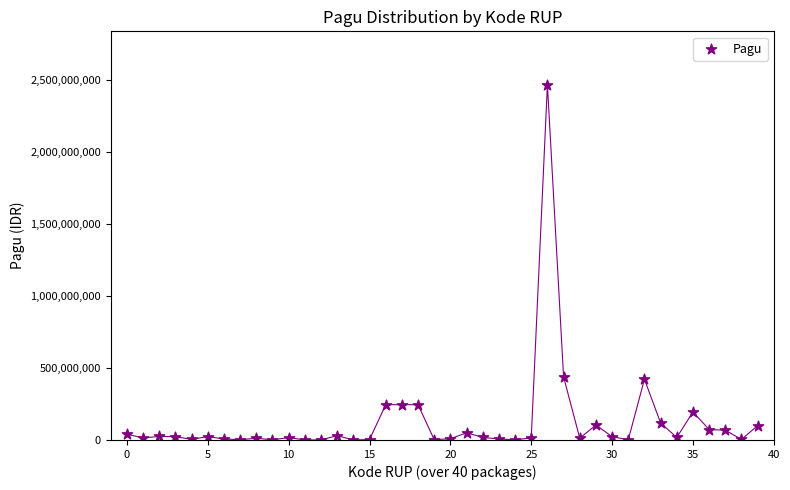

What is the range of Y values (max minus min)?

2467327613